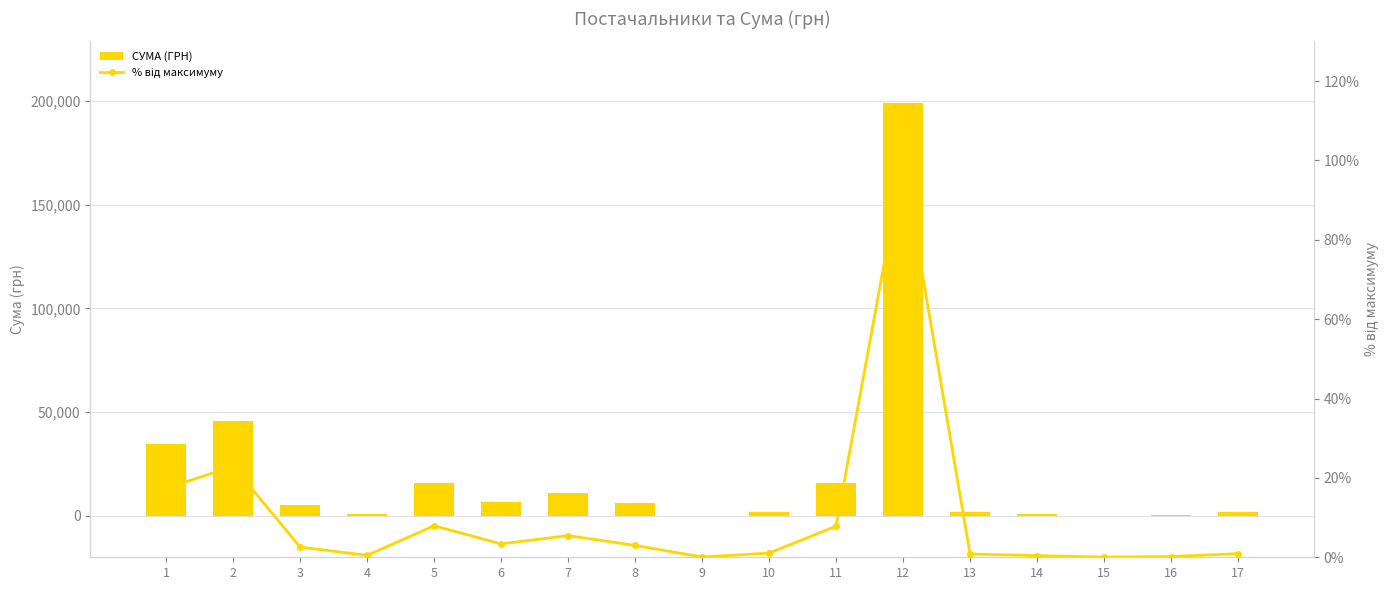

How many categories are shown in the chart?

17